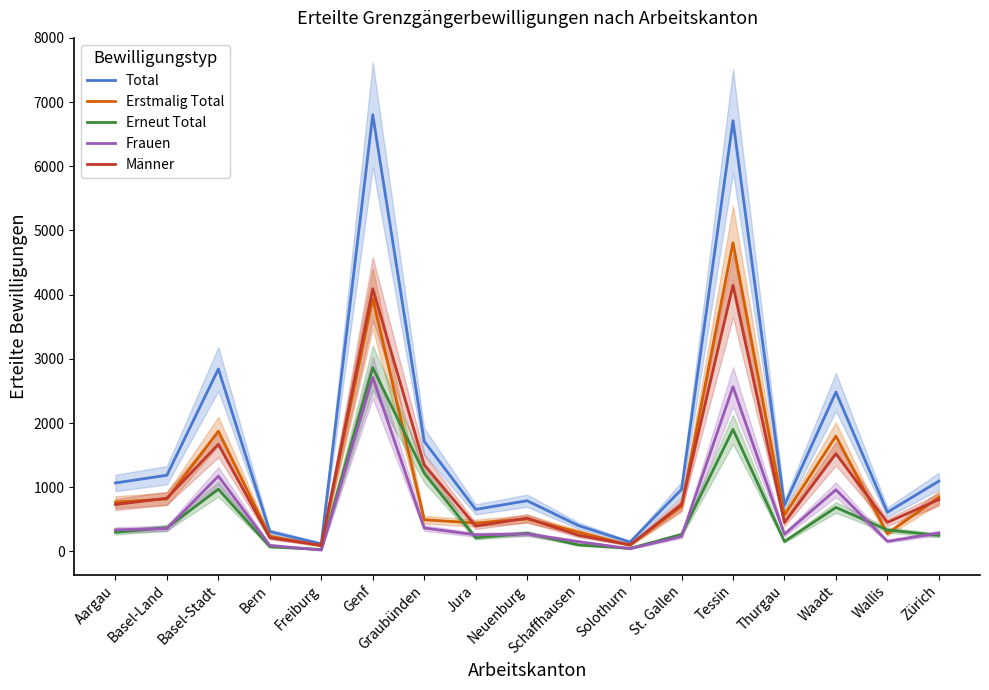

Which series has the largest total across all categories?

Total